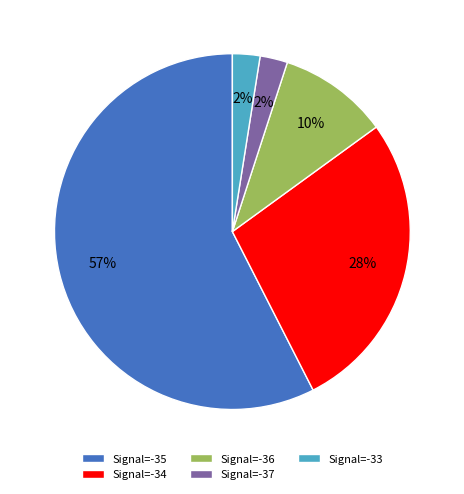

Does Signal=-36 account for over 50% of the chart?

No